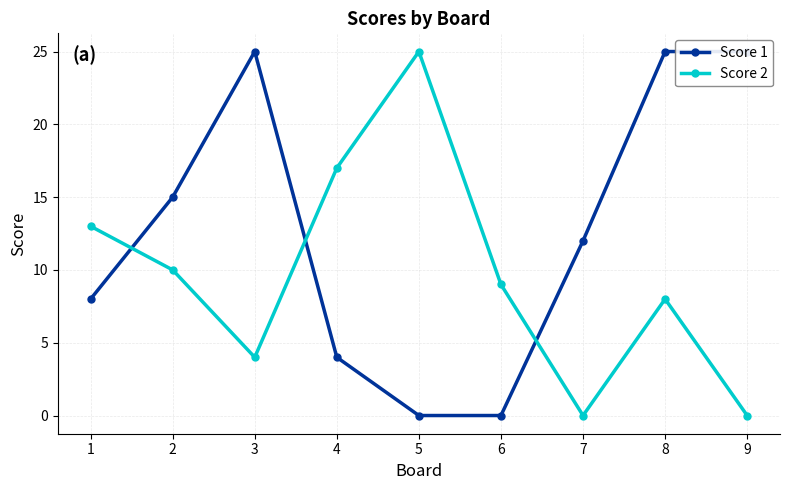

What is the highest value of the Score 2 series?

25